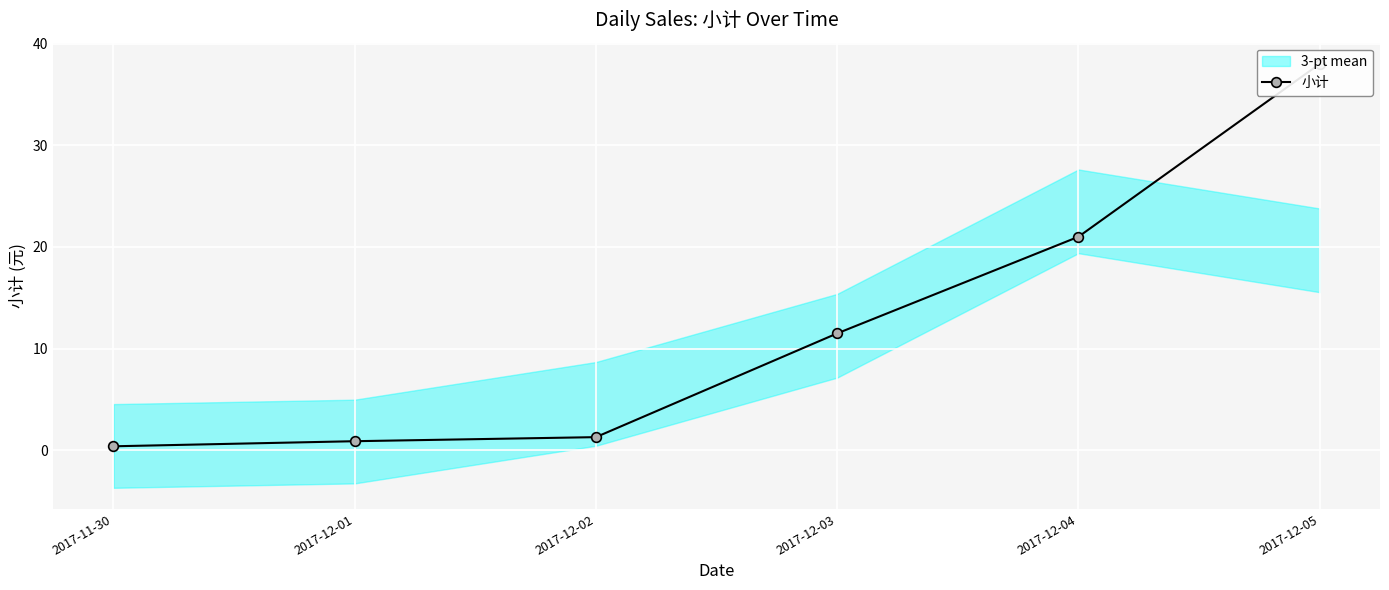

What is the sum of the values at 2017-12-01 and 2017-12-04?

21.9